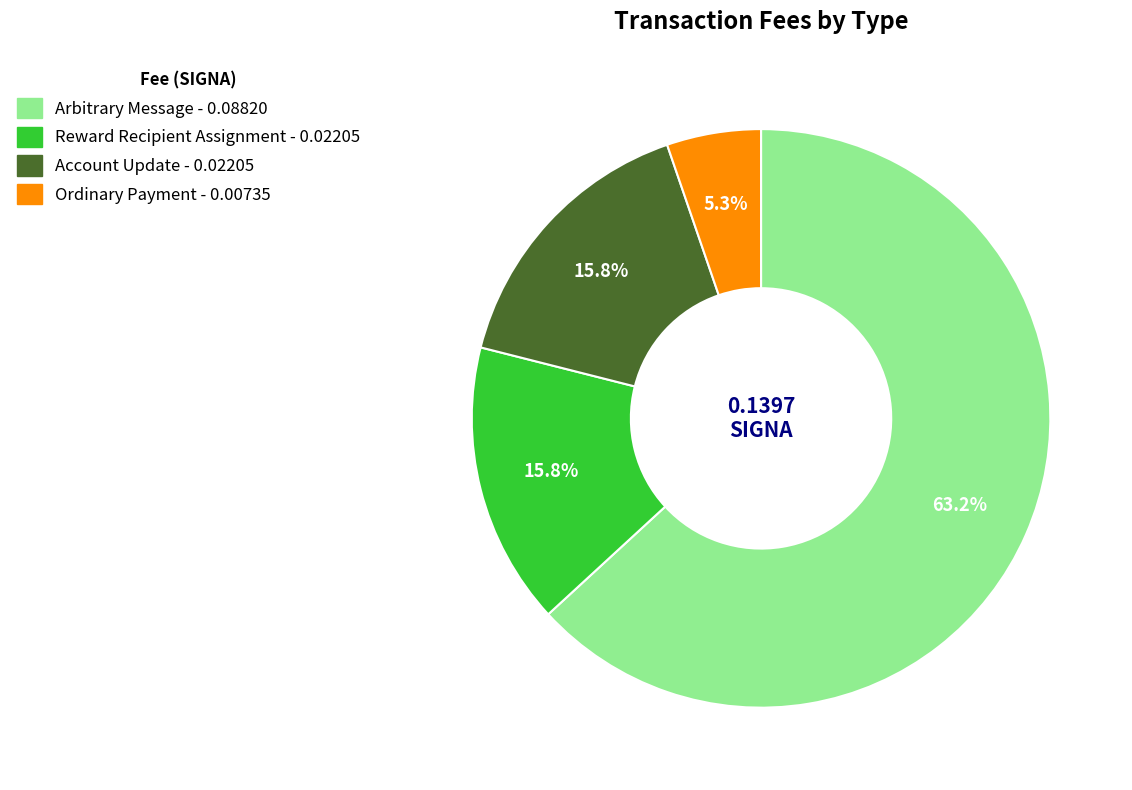

To the nearest percent, what is the combined percentage of Account Update and Reward Recipient Assignment?

32%